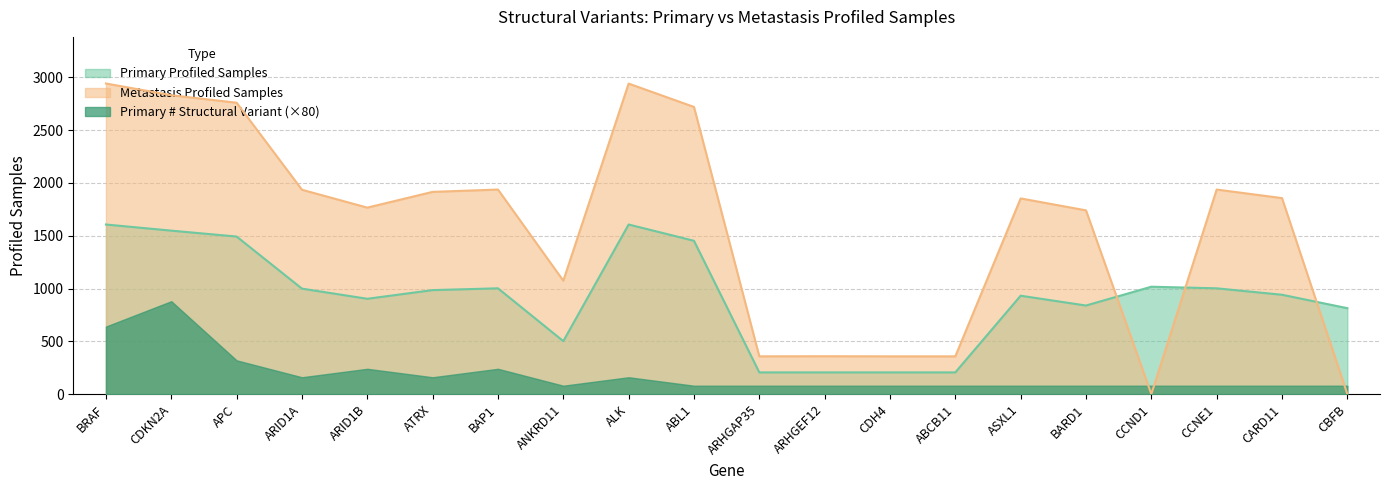

At how many categories does at least one series exceed 1627?

13